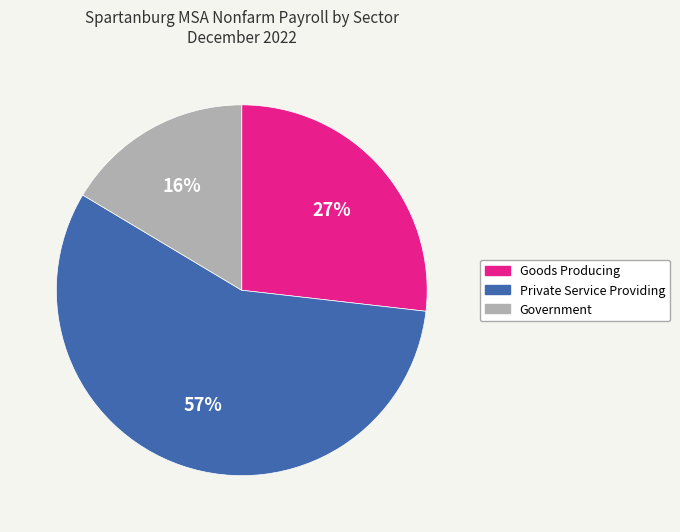

Rank the categories by value from lowest to highest.

Government, Goods Producing, Private Service Providing